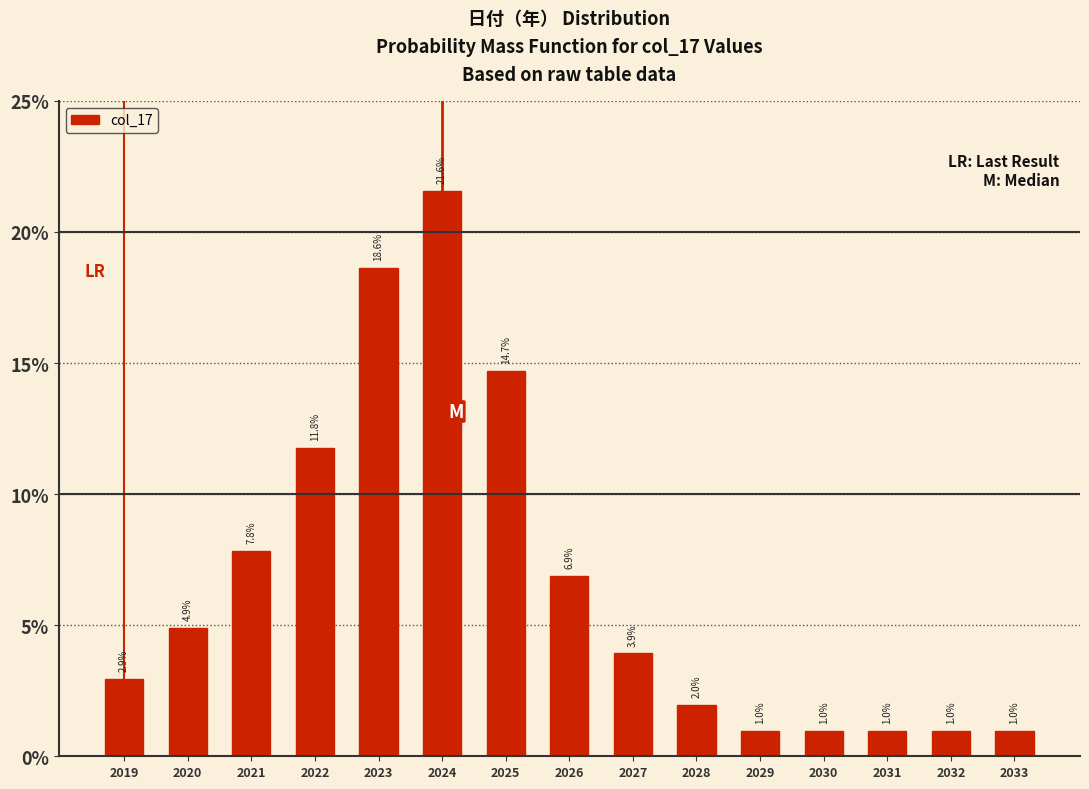

Reading left to right, transcribe all the data shown in this chart.

2.9	4.9	7.8	11.8	18.6	21.6	14.7	6.9	3.9	2.0	1.0	1.0	1.0	1.0	1.0